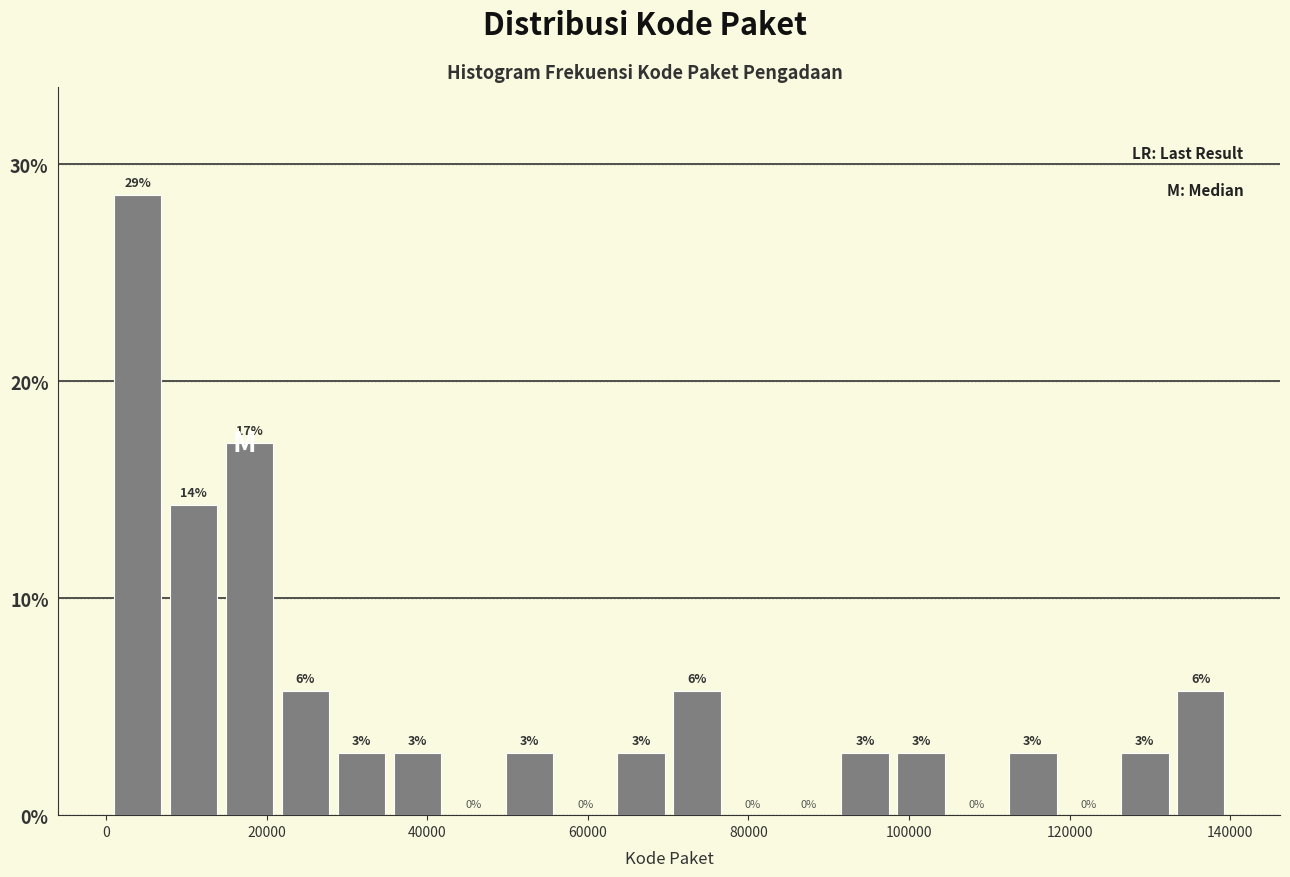

Around what value on the x-axis is the tallest bar? Give the approximate position of its centre, as read against the axis.

4000